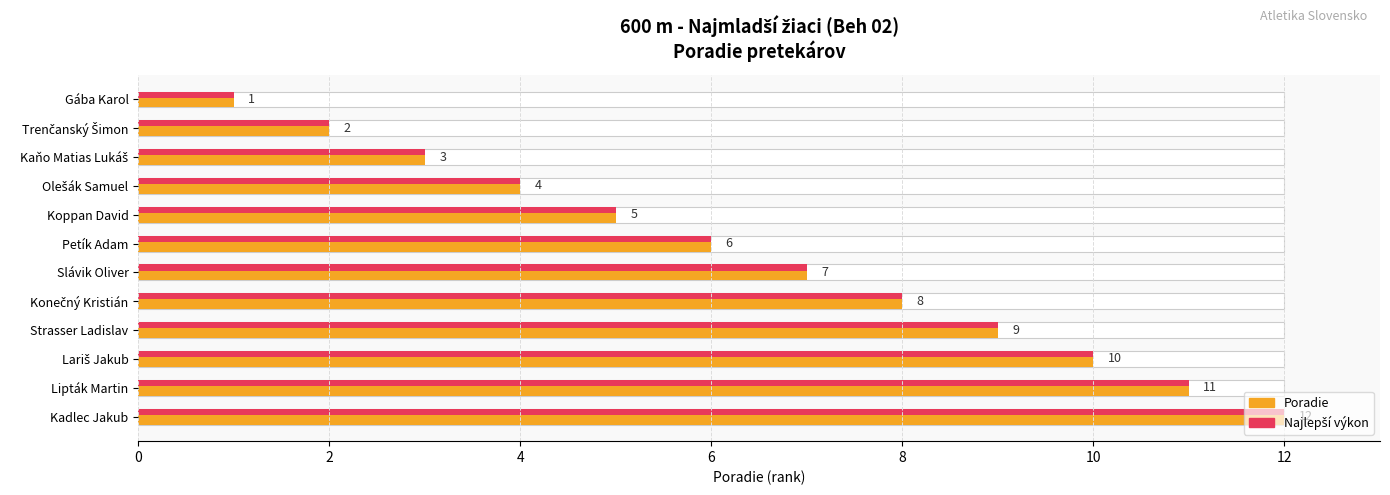

Between Petík Adam and Slávik Oliver, which is larger?

Slávik Oliver